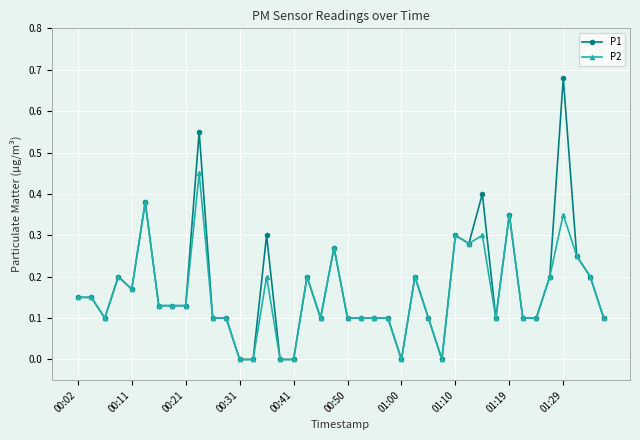

True or false: P2 has more than 1 interior local peaks.

True